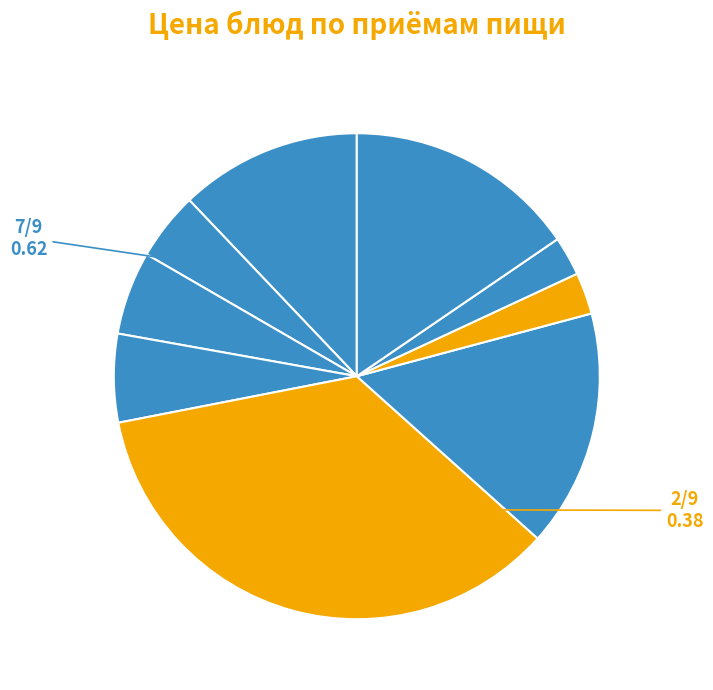

Count the number of slices in the pie.

9